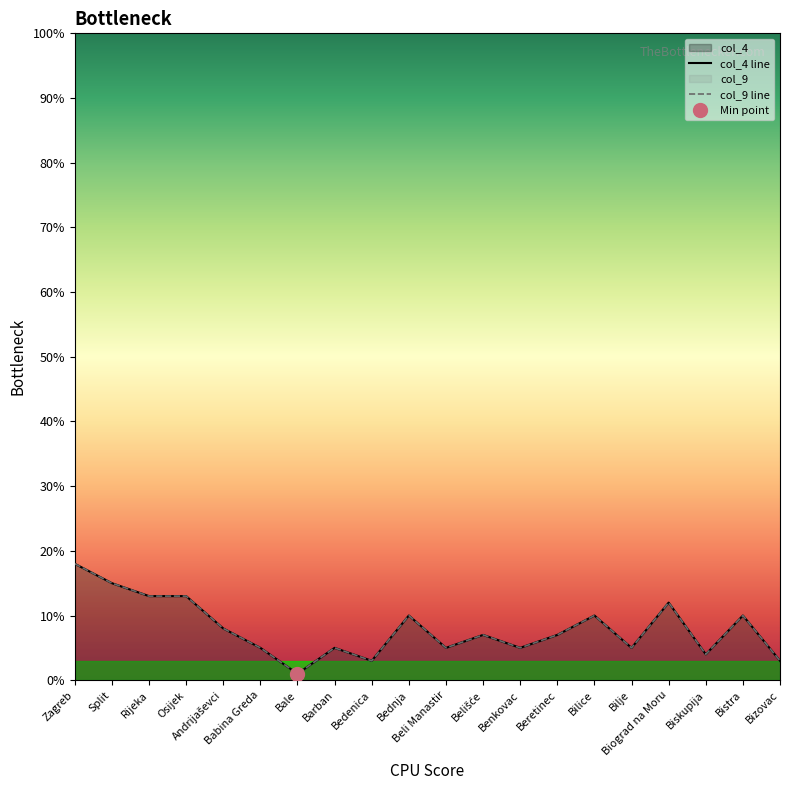

List the series in order of their peak value, highest first.

col_4 line, col_9 line